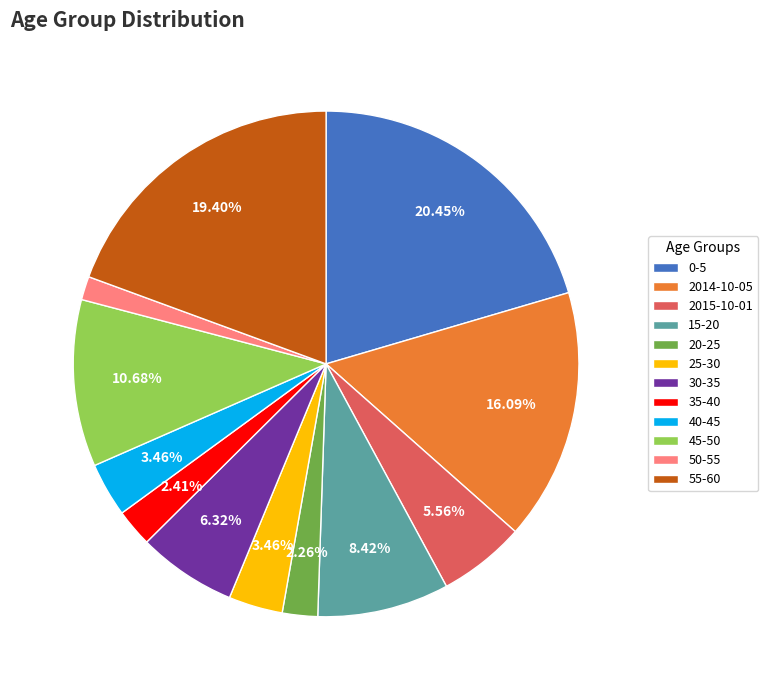

How many slices are in this pie chart?

12